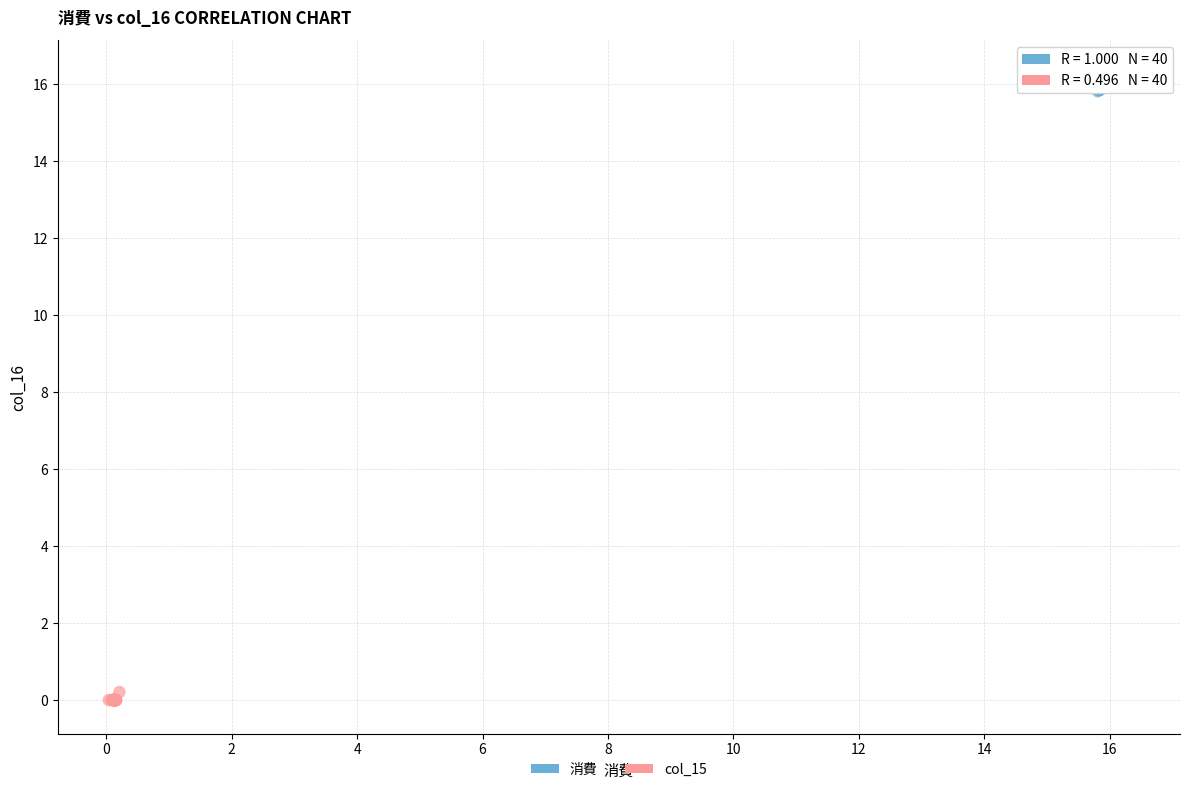

Which series reaches the maximum Y coordinate?

消費